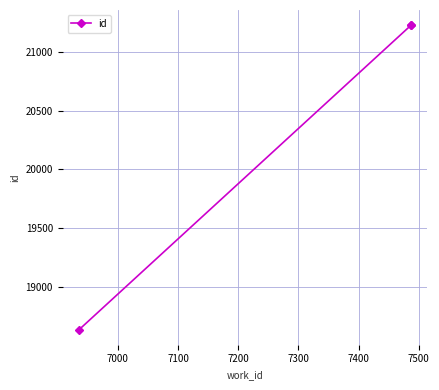

Reading left to right, list all the values displayed in this chart.

18635	21227	21228